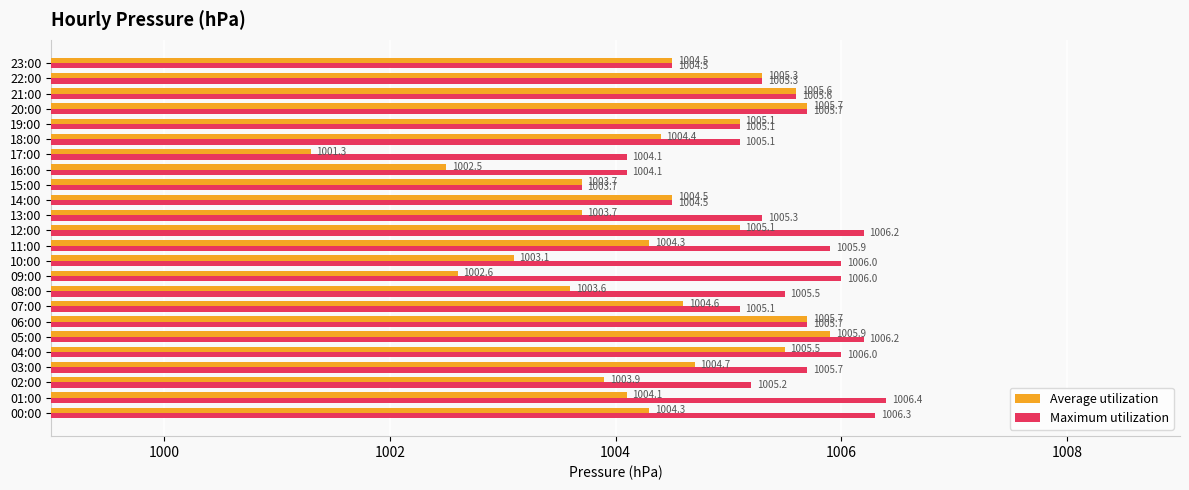

At which label does Maximum utilization reach its peak?

01:00